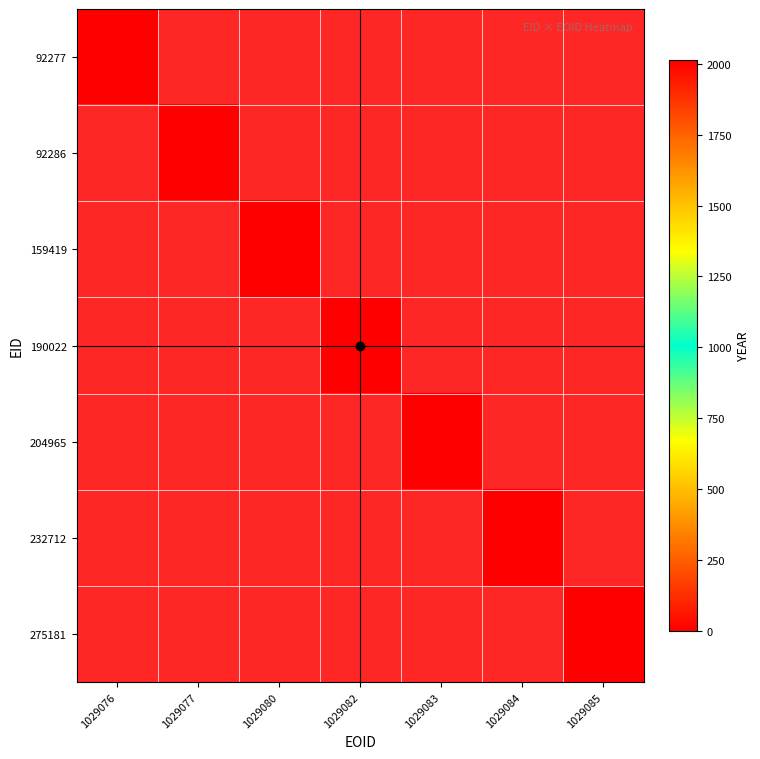

What is the maximum value for 92286?

2013